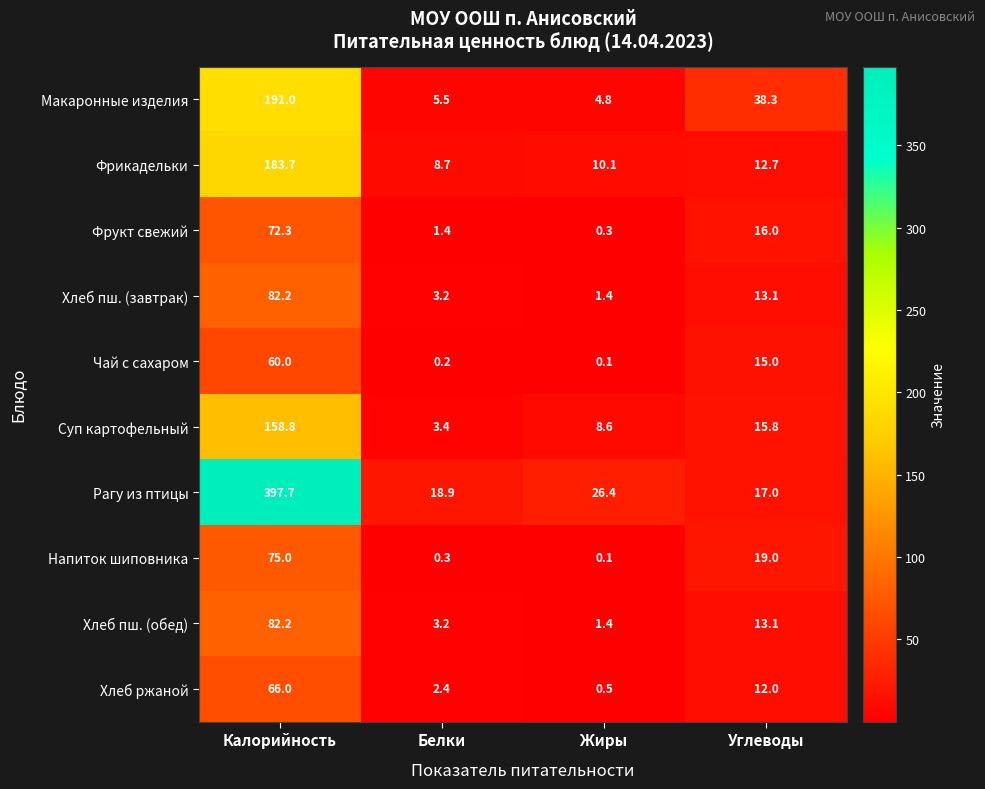

List the labels in order of Фрукт свежий value, smallest first.

Жиры, Белки, Углеводы, Калорийность